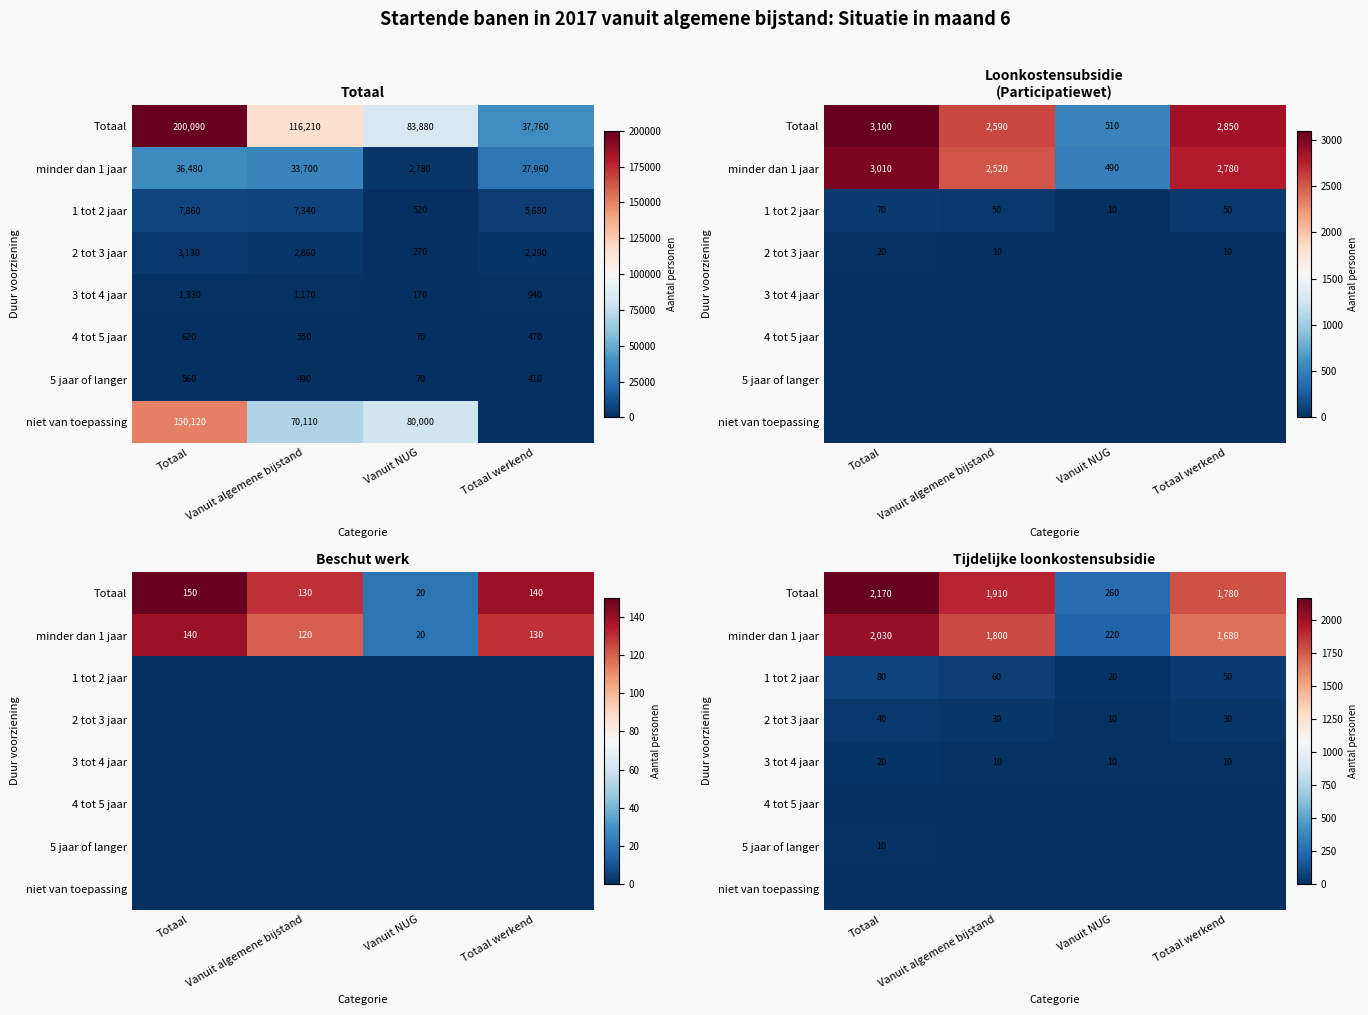

Count the number of categories in the chart.

4